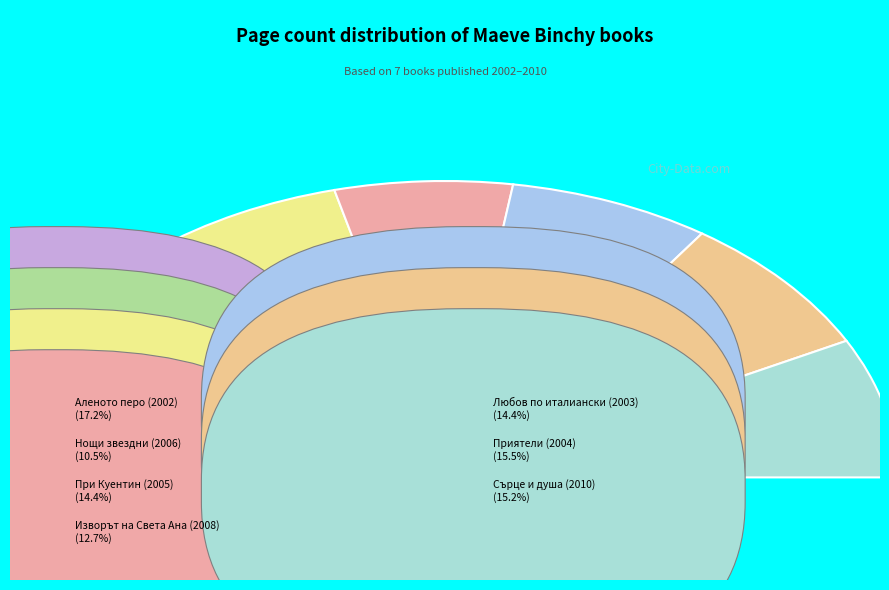

Approximately how many times larger is the value at Аленото перо (2002) compared to Сърце и душа (2010)?

1.1